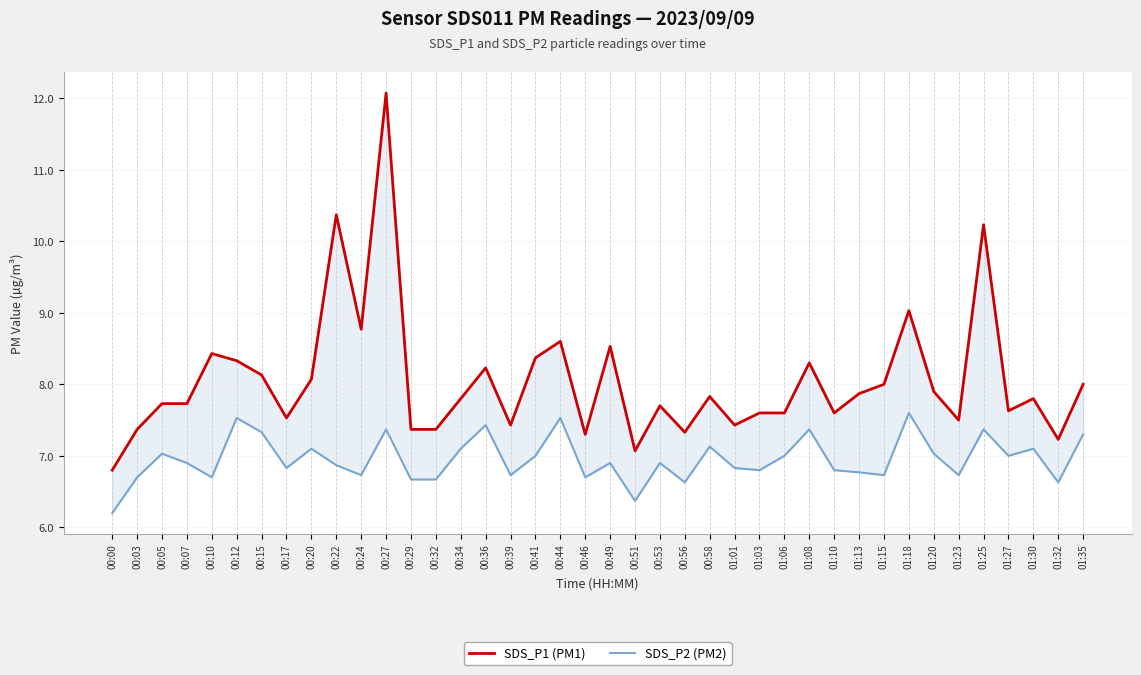

What is the approximate value of SDS_P1 (PM1) at 00:10?

8.4